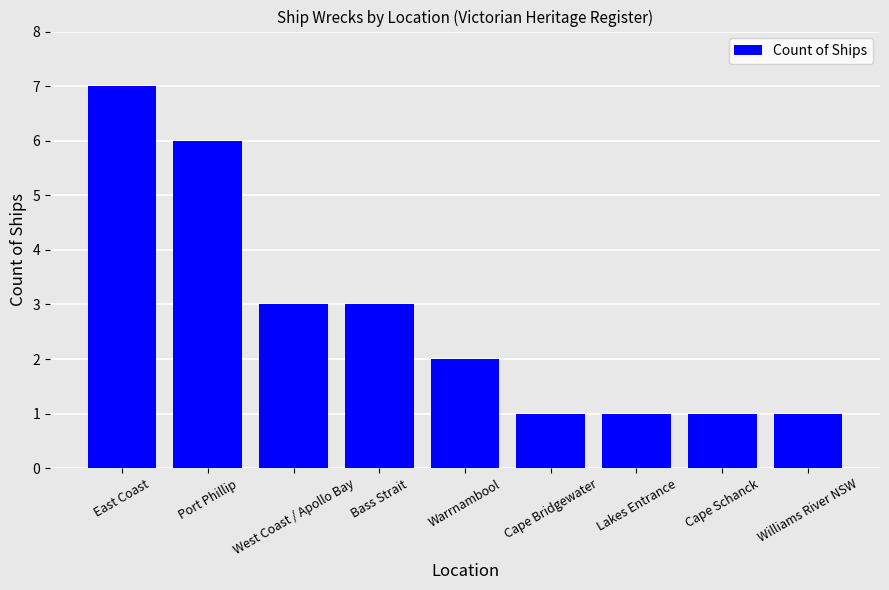

What is the sum of the values at Williams River NSW and Bass Strait?

4